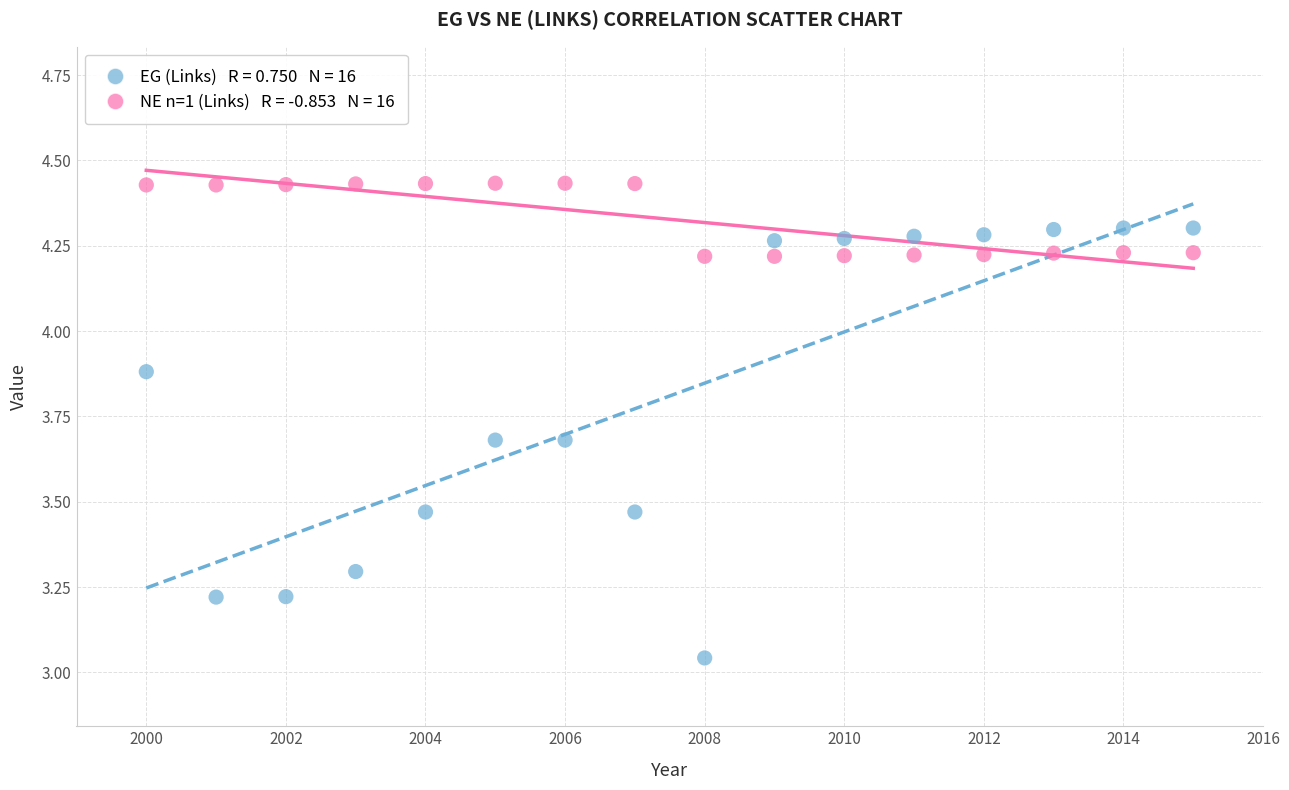

Across all data points, what is the range of Y values (max minus min)?

1.4